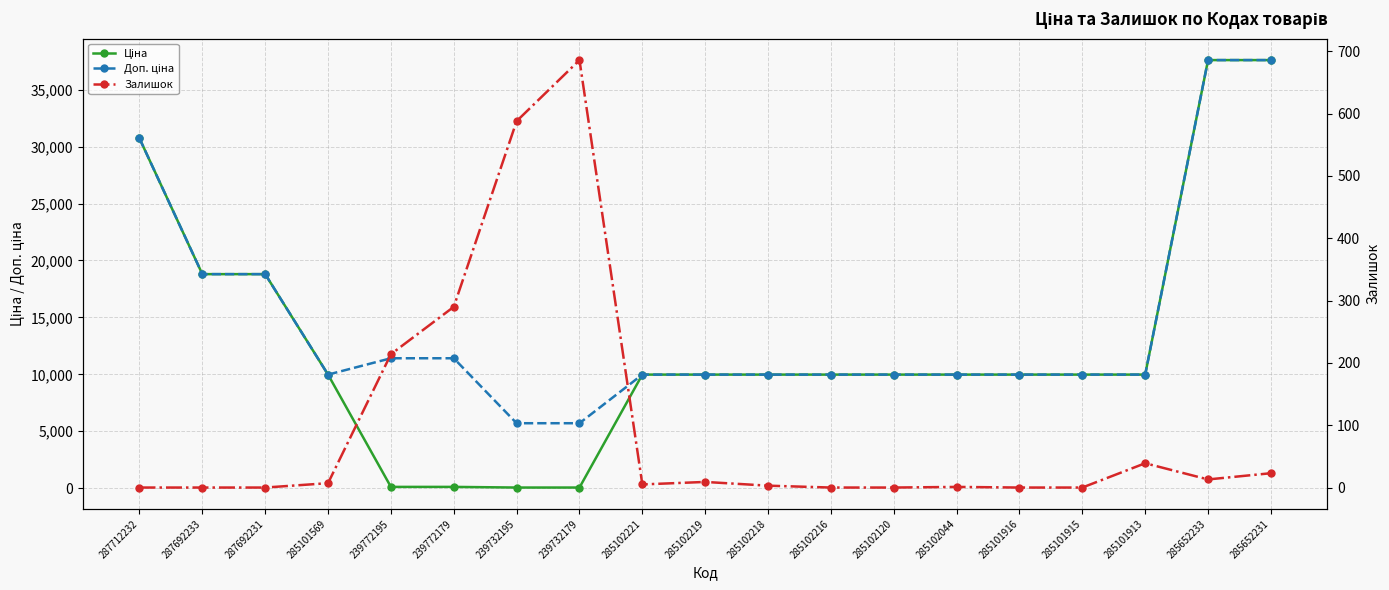

What is the difference between the maximum and minimum values in the Доп. ціна series?

31888.6